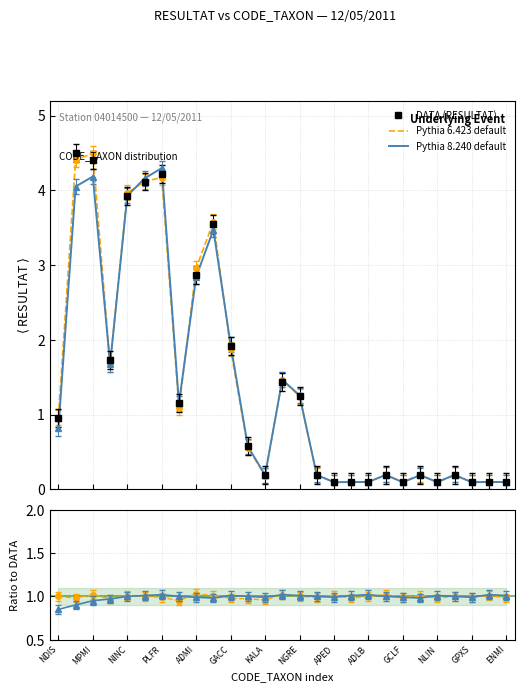

Between which two adjacent categories do Pythia 6.423 default and DATA (RESULTAT) first intersect?

NDIS and MPMI